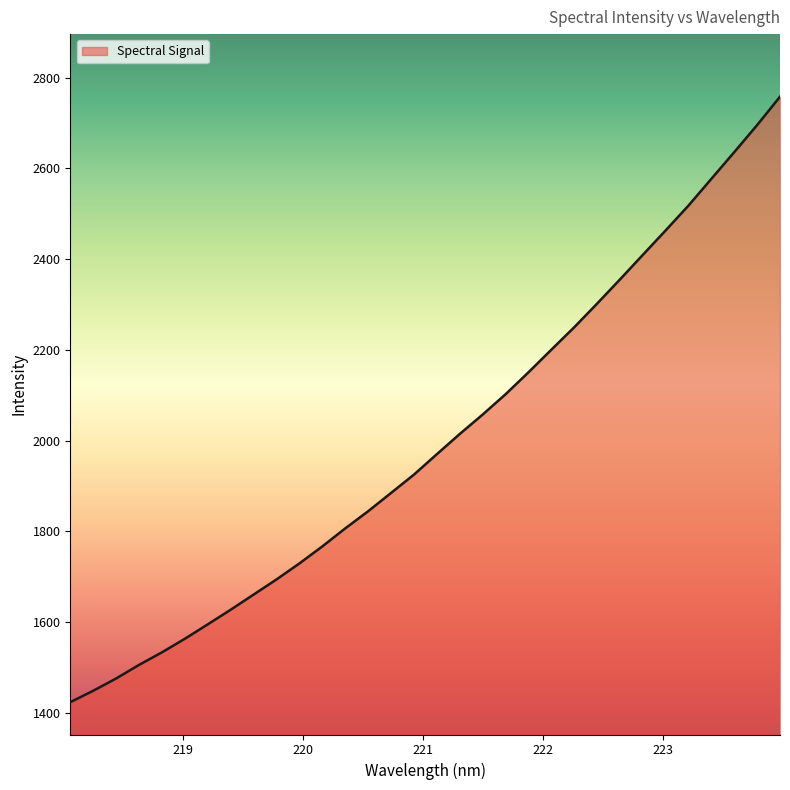

What is the minimum value shown in the chart?

1423.8